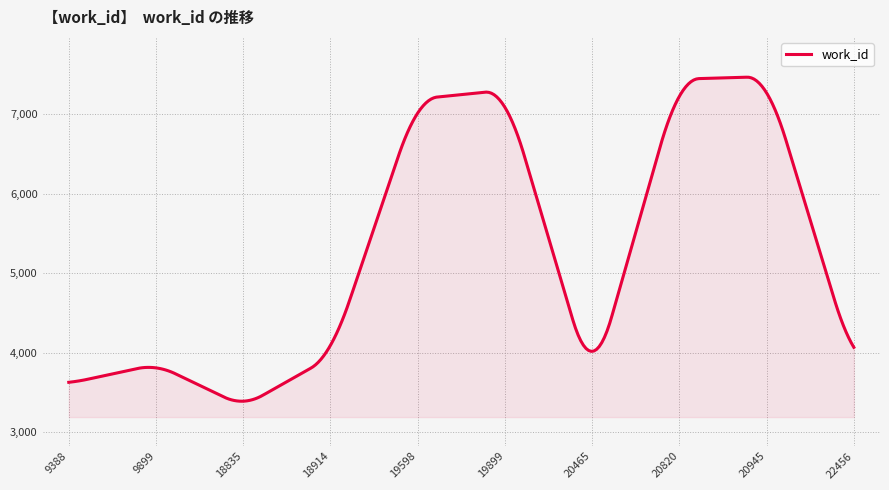

What is the greatest value displayed?

7467.5